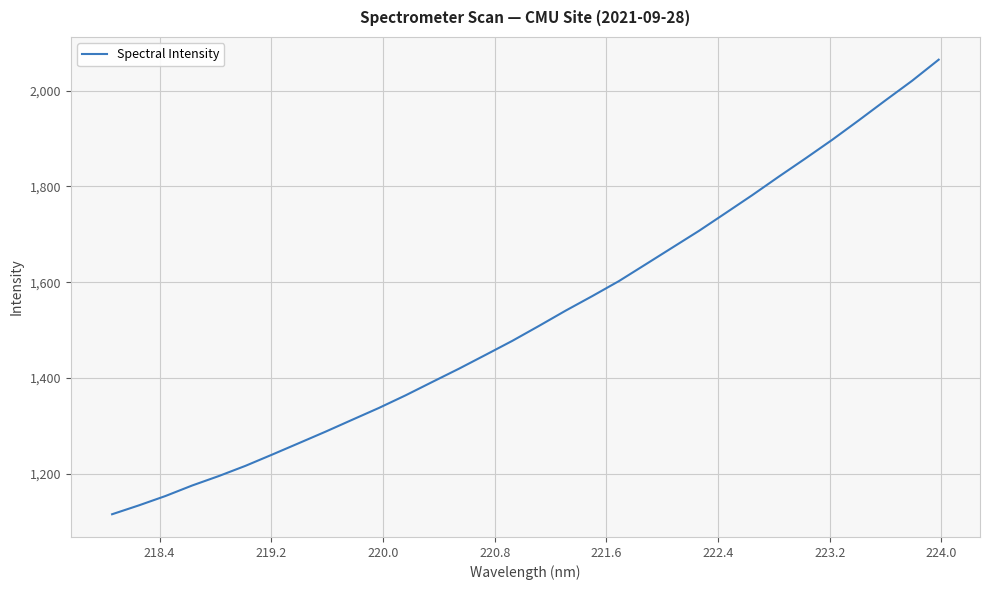

How many lines are shown in the chart?

1